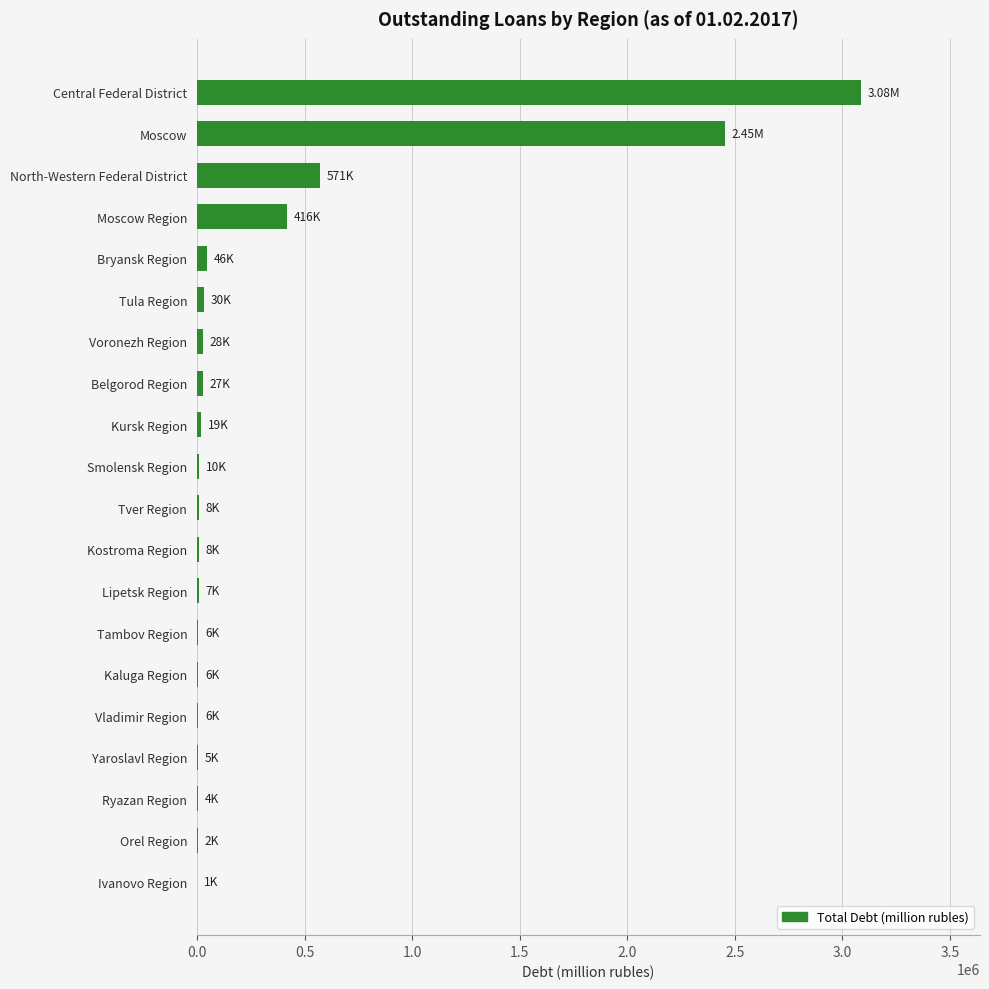

What is the sum of all values?

6740886